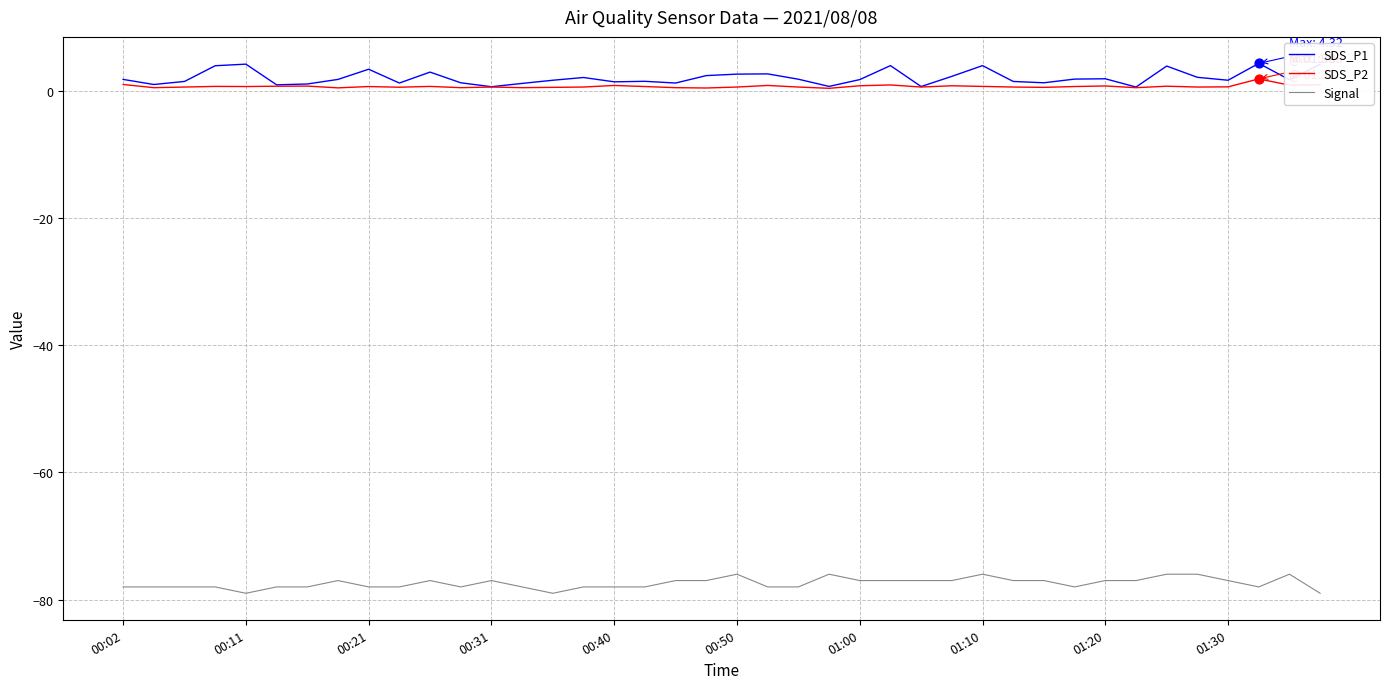

True or false: SDS_P1 and Signal intersect in this chart.

False